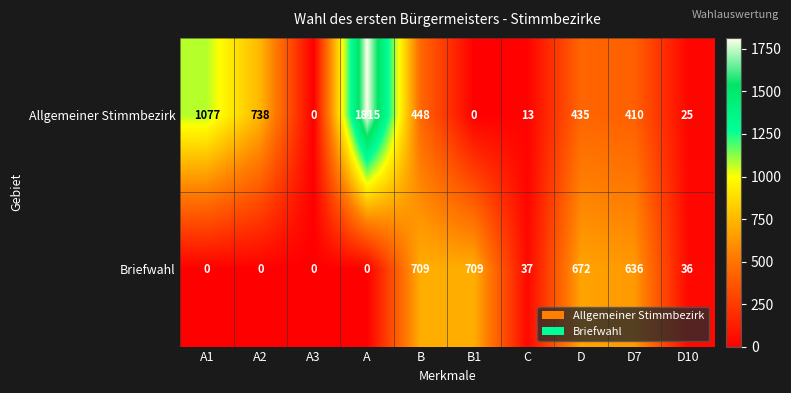

Which category has the highest value across all series?

A